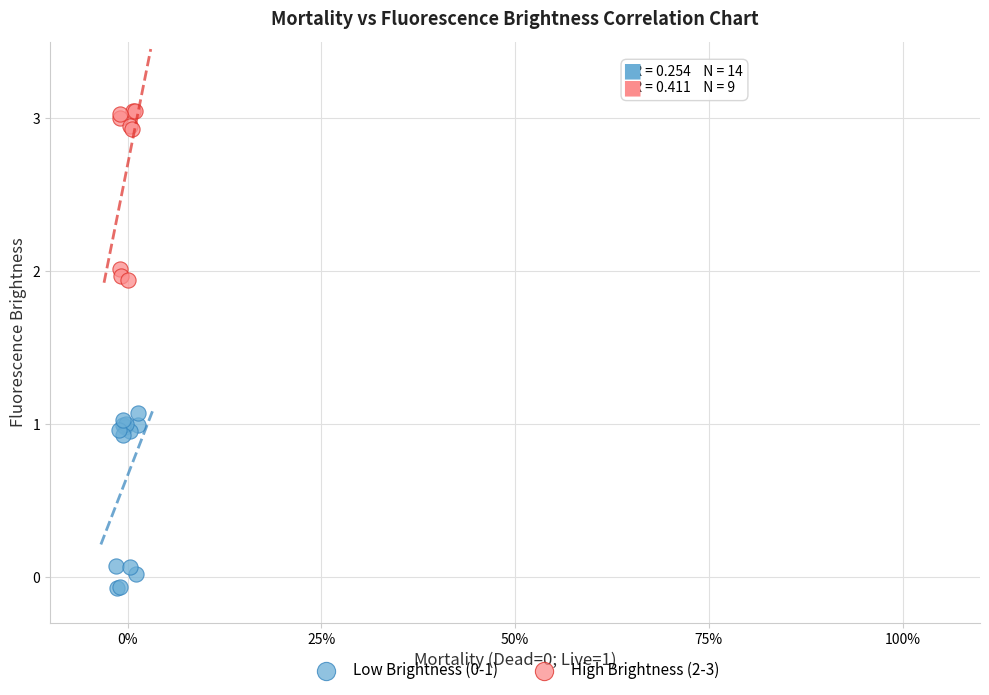

Which series reaches the maximum Y coordinate?

High Brightness (2-3)